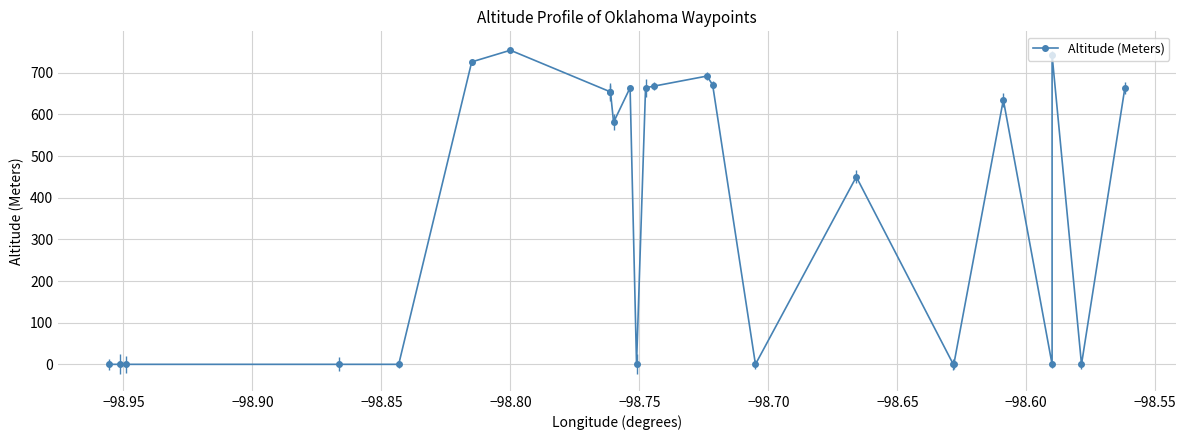

Is this an area chart (filled region under the line)?

No